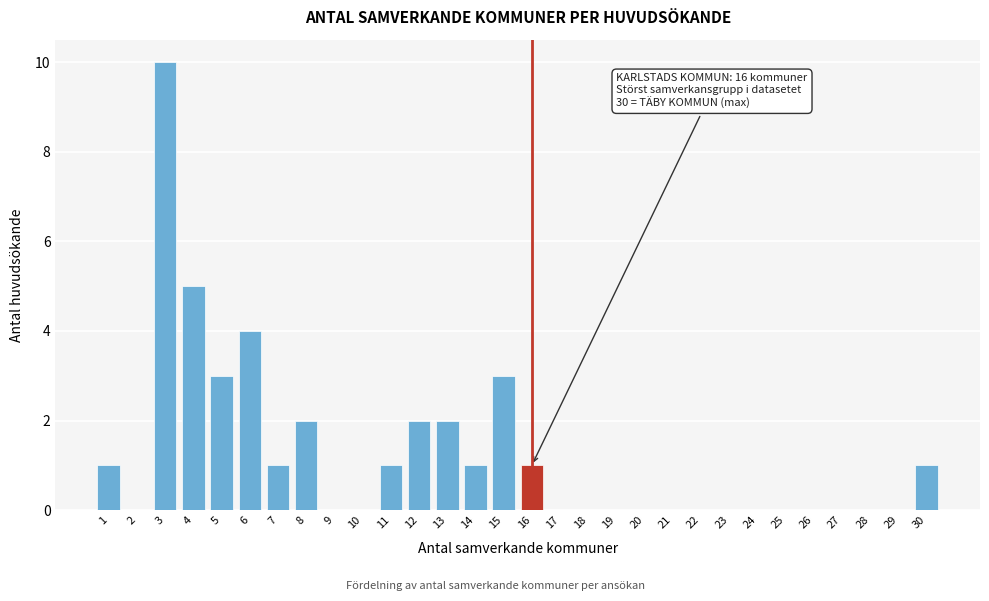

Which range on the x-axis has the tallest bar?

2.5 to 3.5